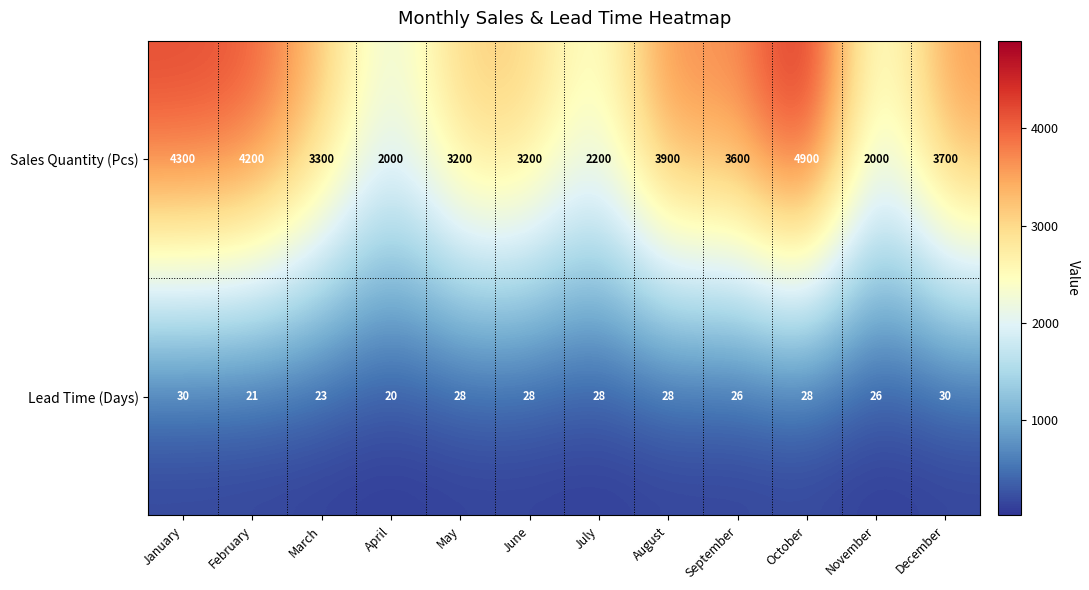

Which series has the largest range (max minus min)?

Sales Quantity (Pcs)